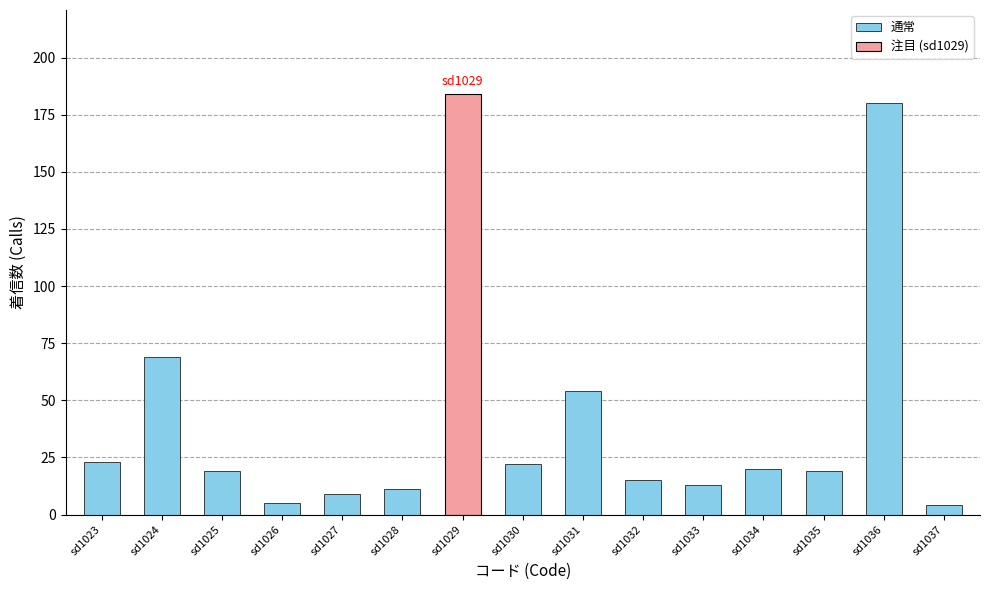

At which label does the data first exceed 15?

sd1023